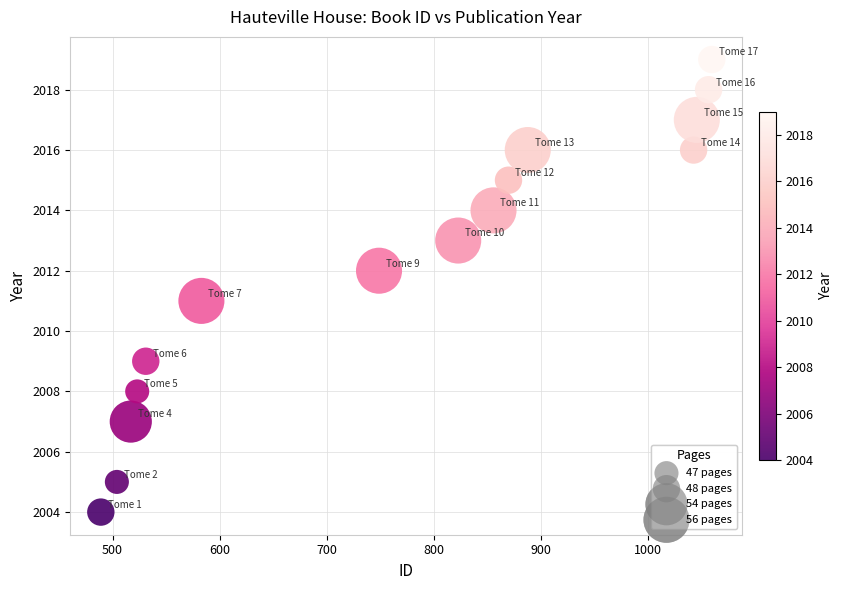

What is the range of X values (max minus min)?

571